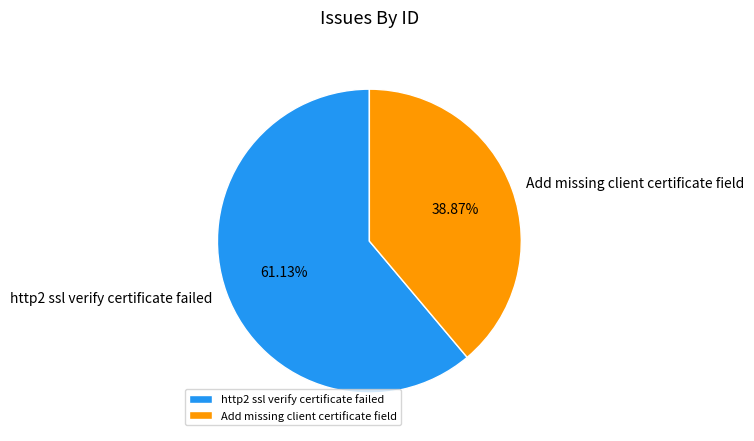

To the nearest percent, what portion does http2 ssl verify certificate failed represent?

61%